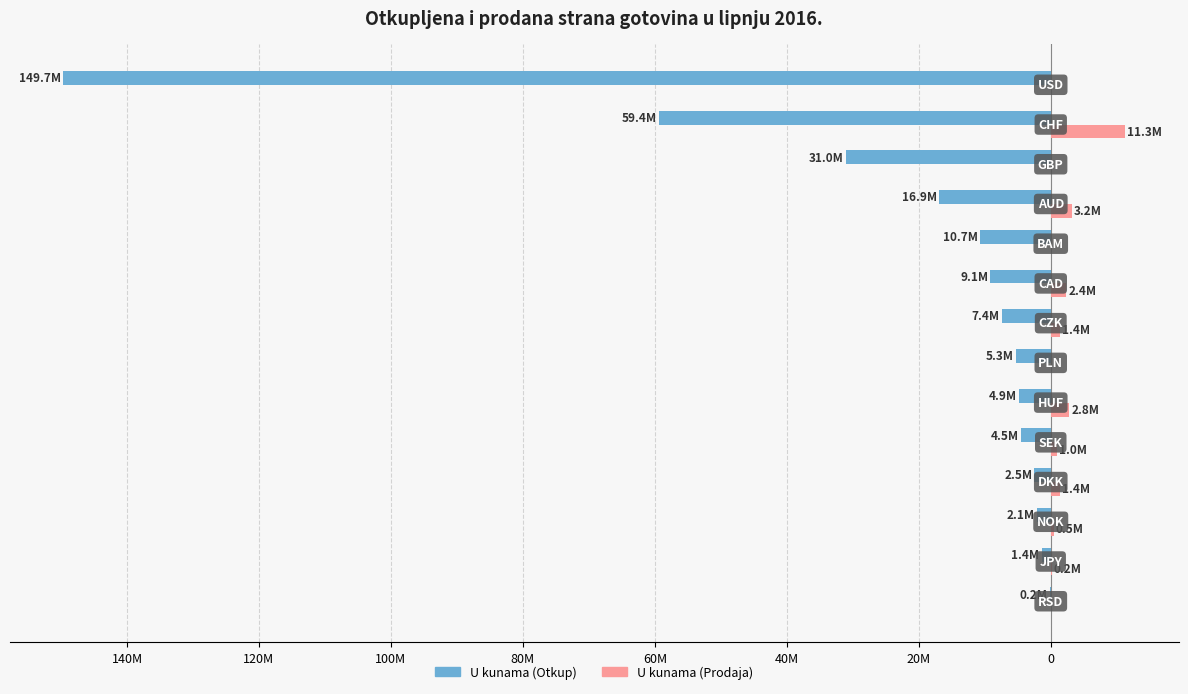

What are all the series names shown in the legend?

U kunama (Otkup), U kunama (Prodaja)